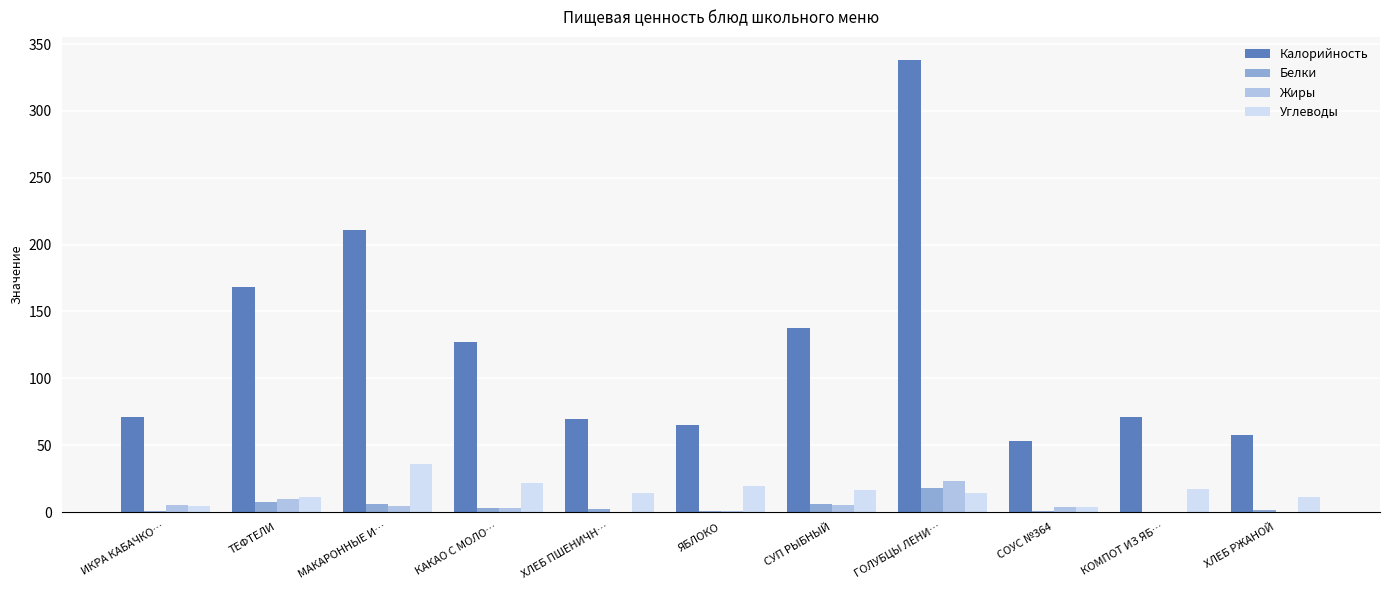

Which category has the highest value across all series?

ГОЛУБЦЫ ЛЕНИ…